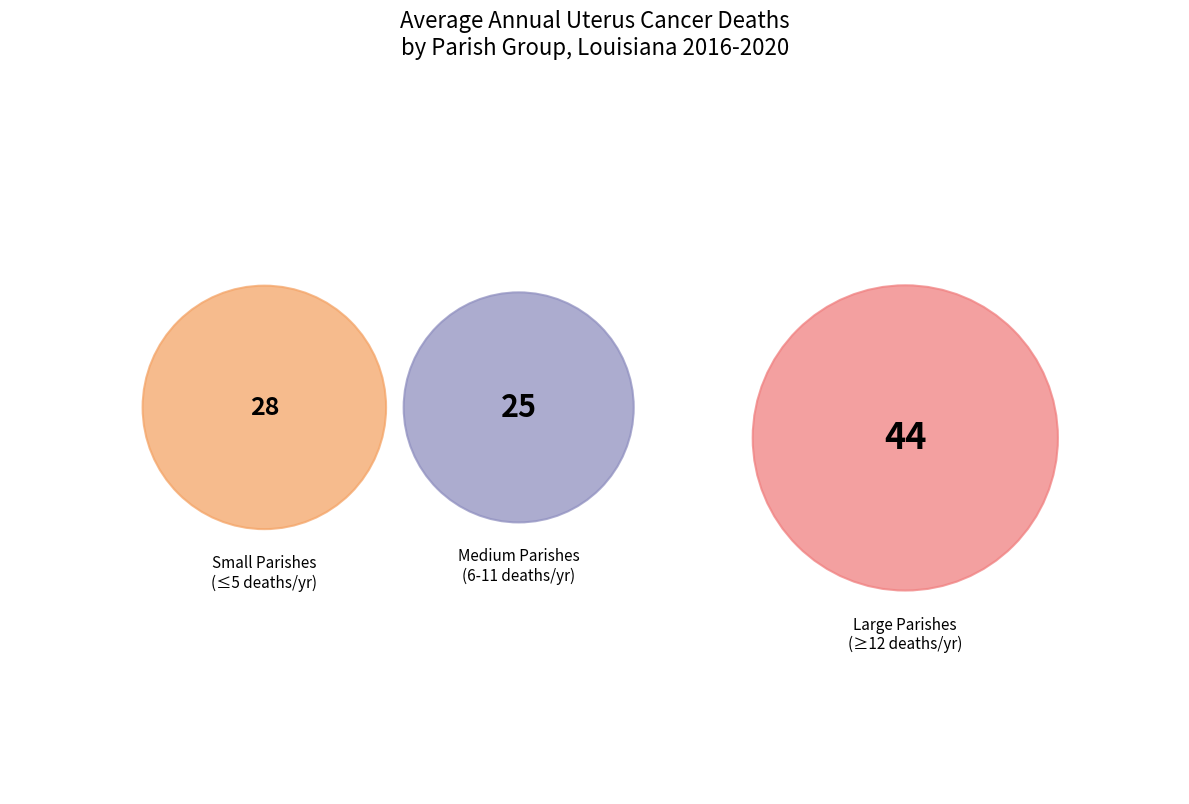

Is there a majority slice in this chart?

No